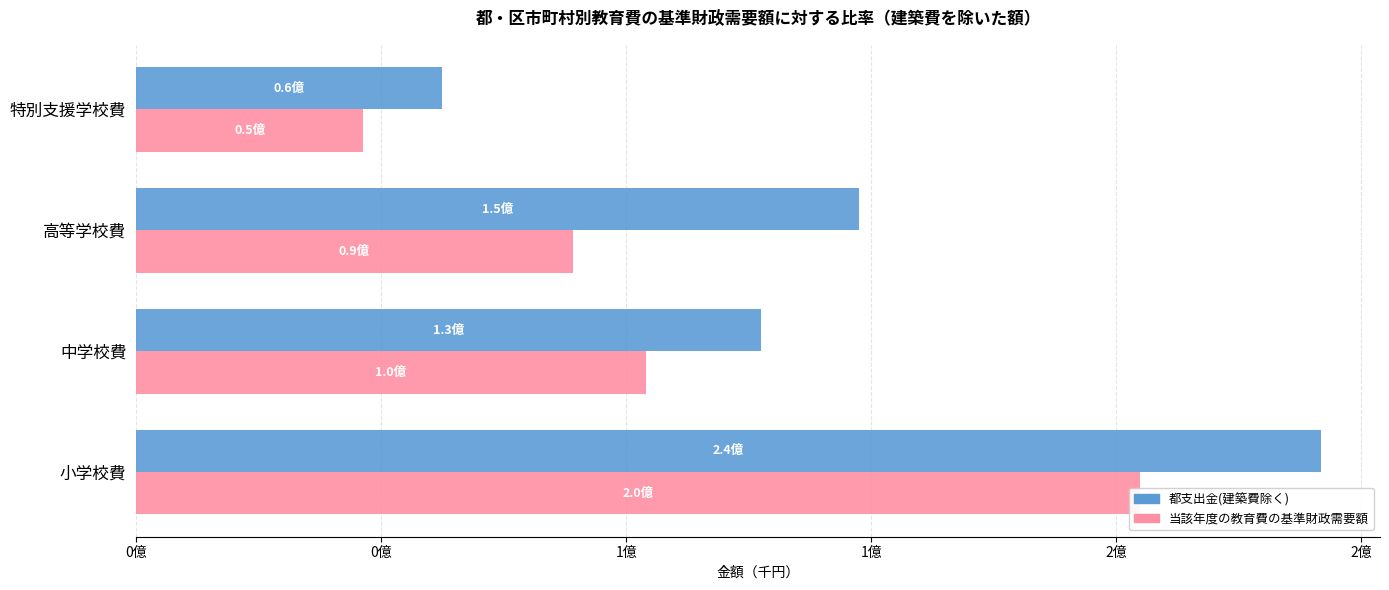

What is the minimum value shown in the chart?

46357382